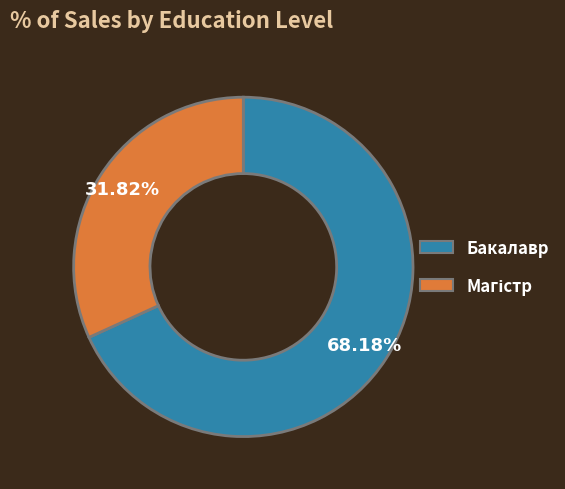

What is the largest slice in the pie chart?

Бакалавр